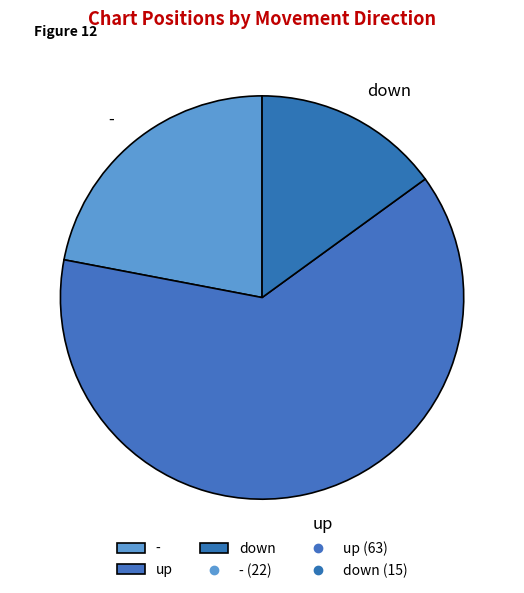

Combined, do up and - account for over 50%?

Yes